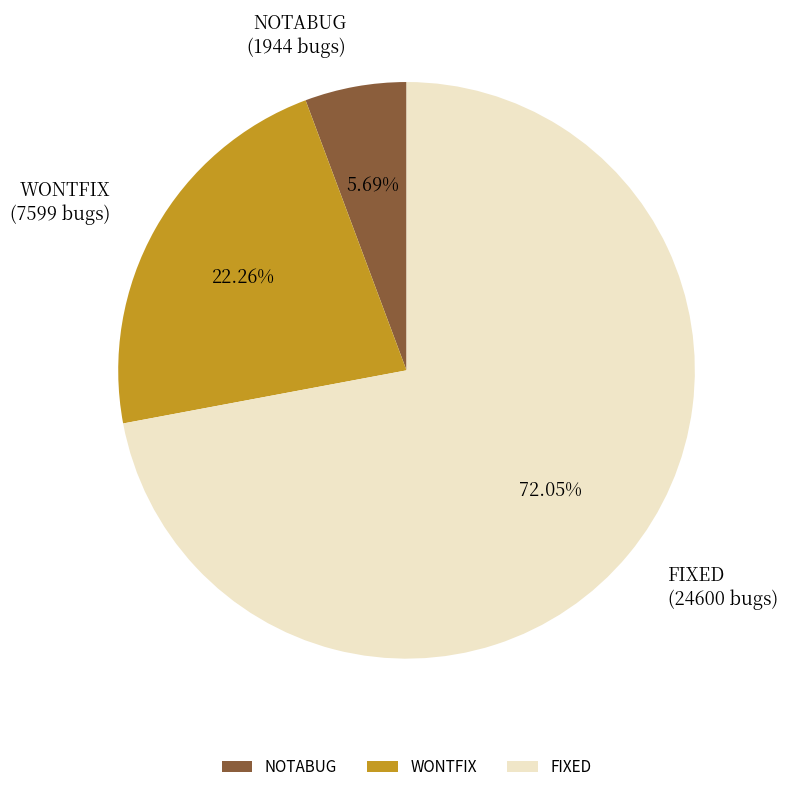

Which category accounts for the majority?

FIXED